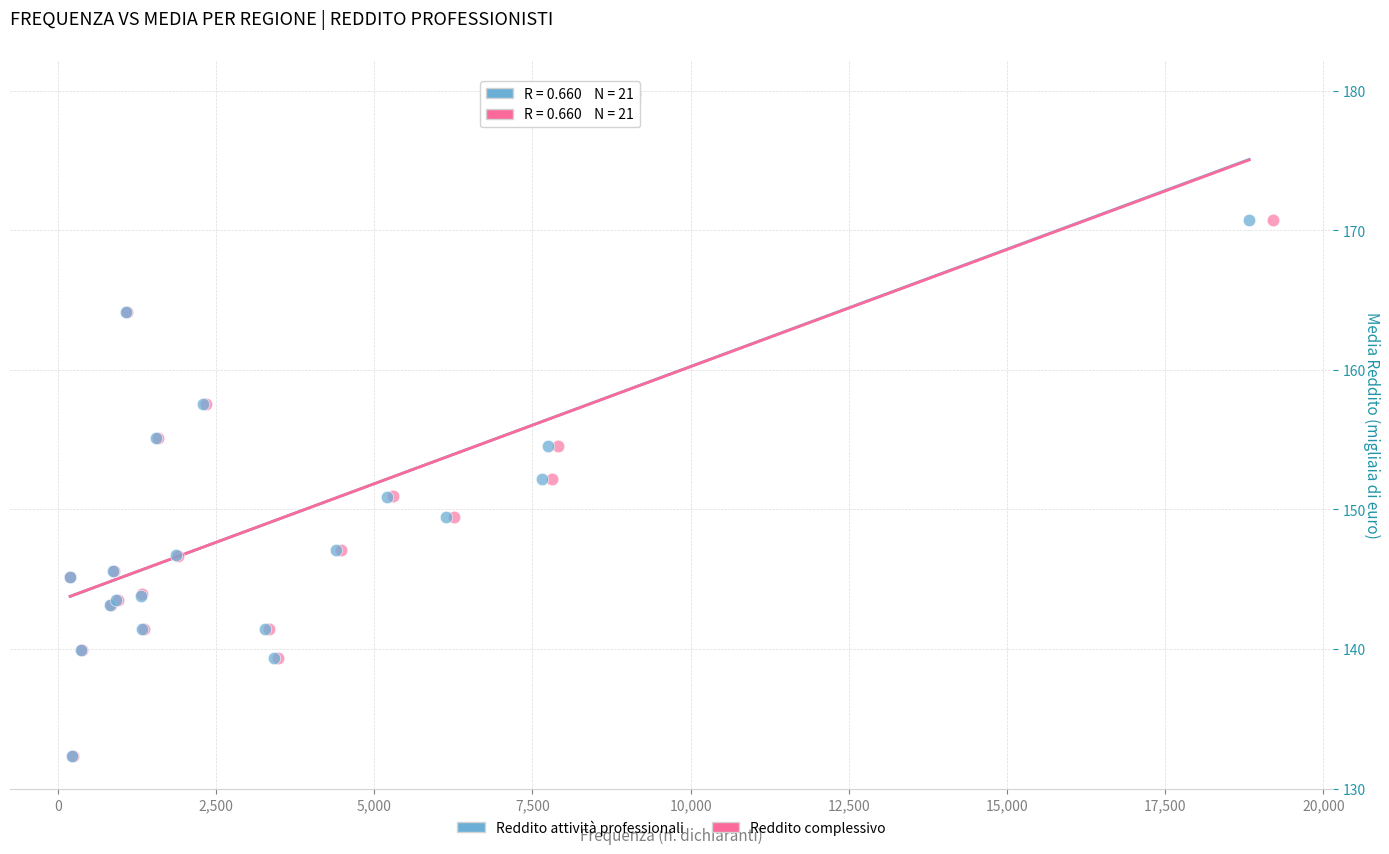

Which series has the largest Y range (max minus min)?

Reddito attività professionali